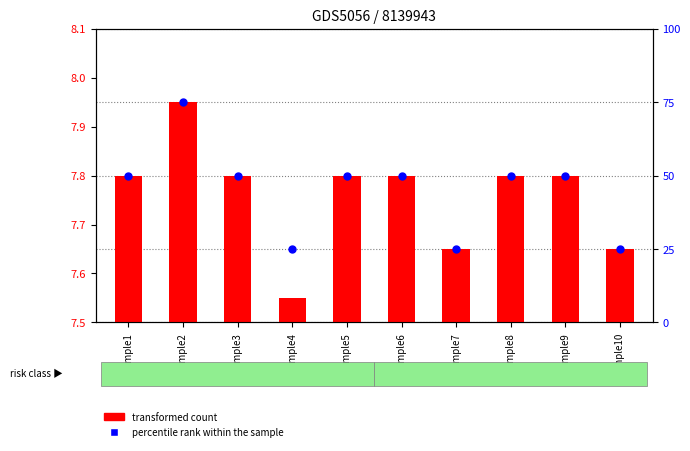

What are all the series names shown in the legend?

transformed count, percentile rank within the sample